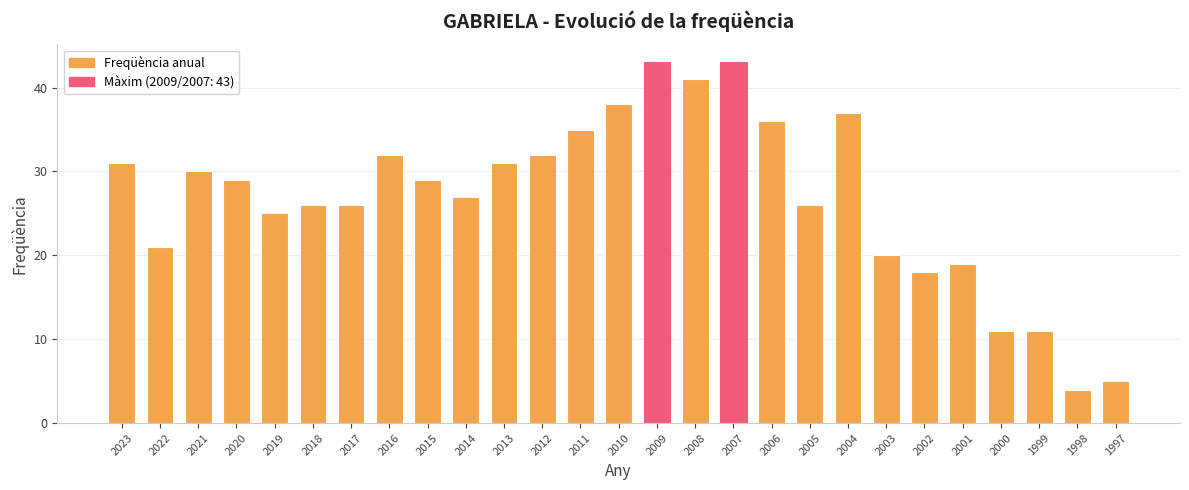

Reading right to left, what are all the values shown in this chart?

5	4	11	11	19	18	20	37	26	36	43	41	43	38	35	32	31	27	29	32	26	26	25	29	30	21	31